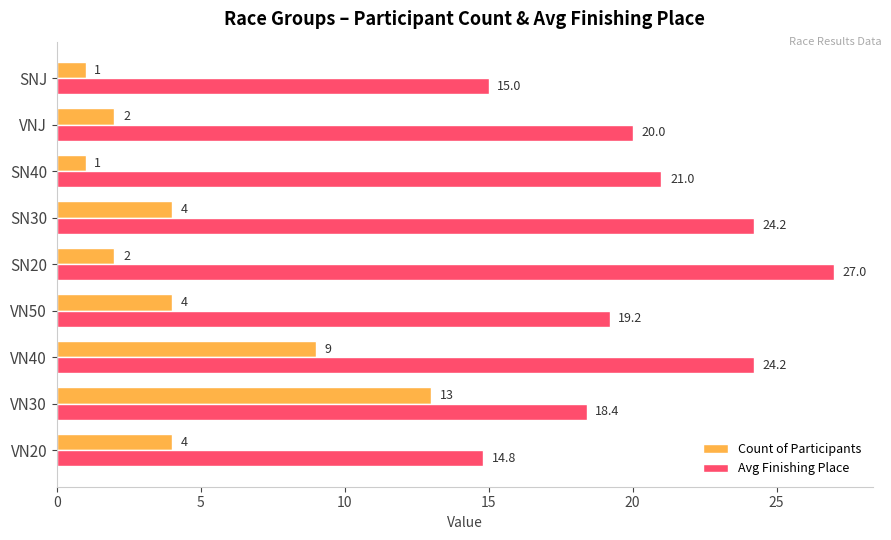

Which series has the largest range (max minus min)?

Avg Finishing Place